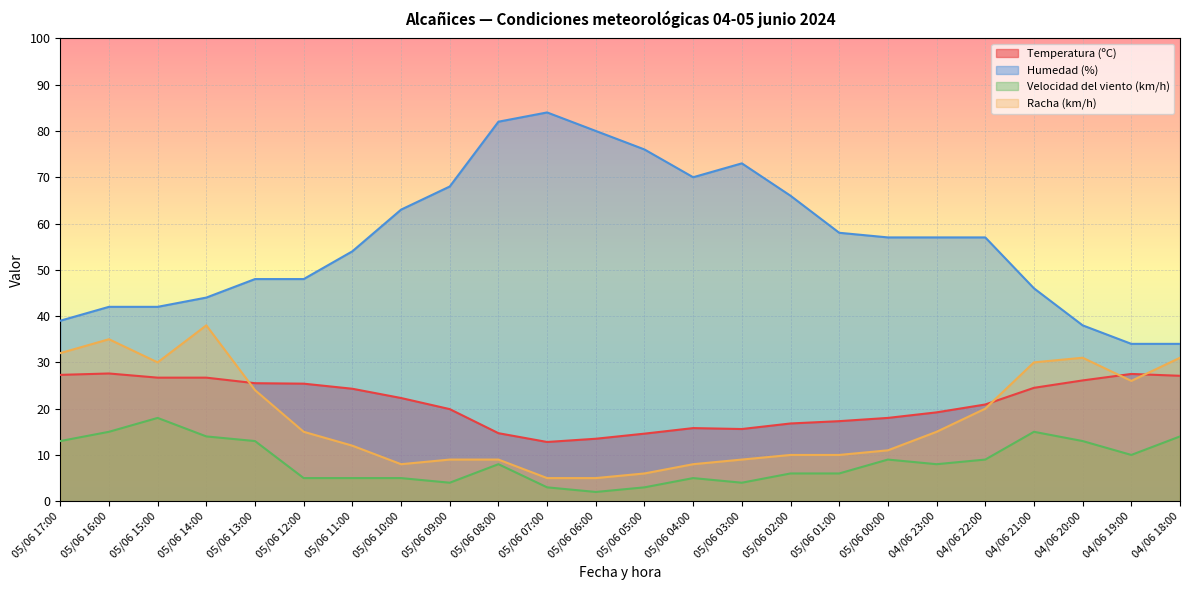

How many times do Temperatura (ºC) and Racha (km/h) cross each other?

4